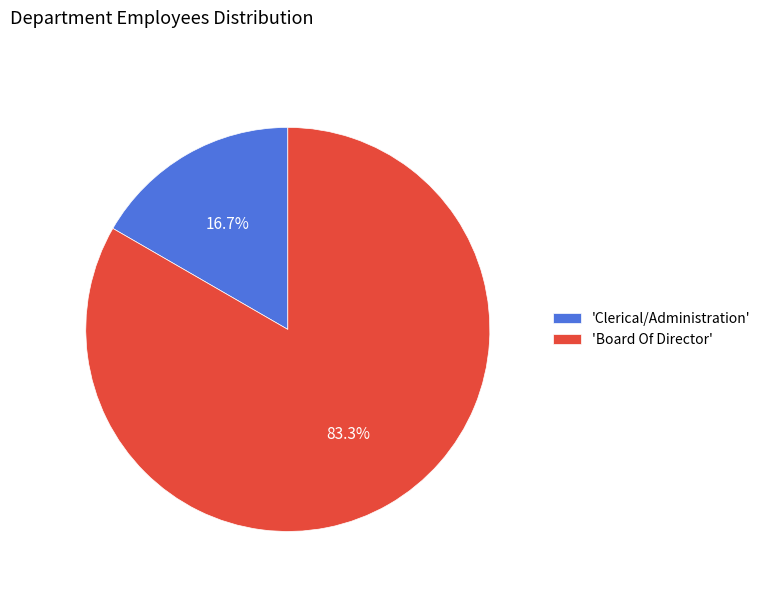

Which slice is the largest?

'Board Of Director'